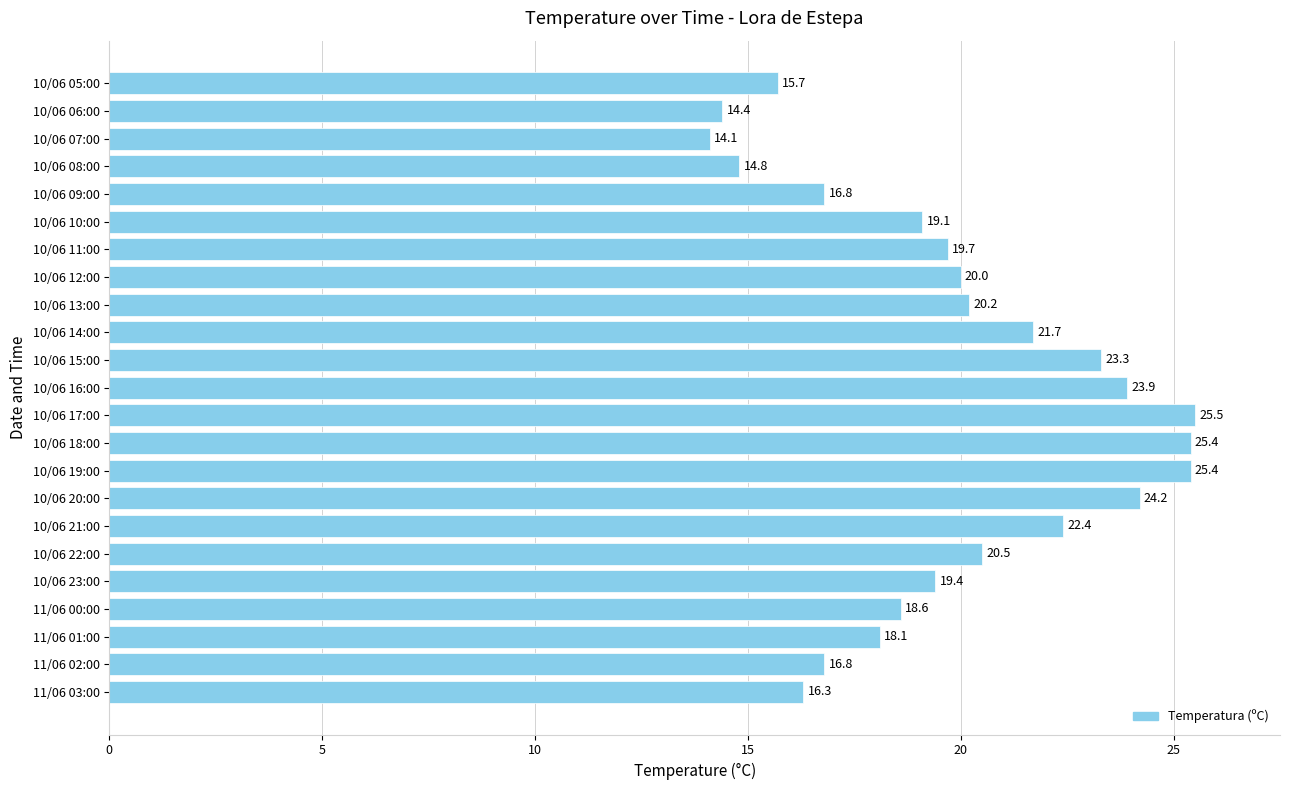

Where is the data nearest to the value 19?

10/06 10:00